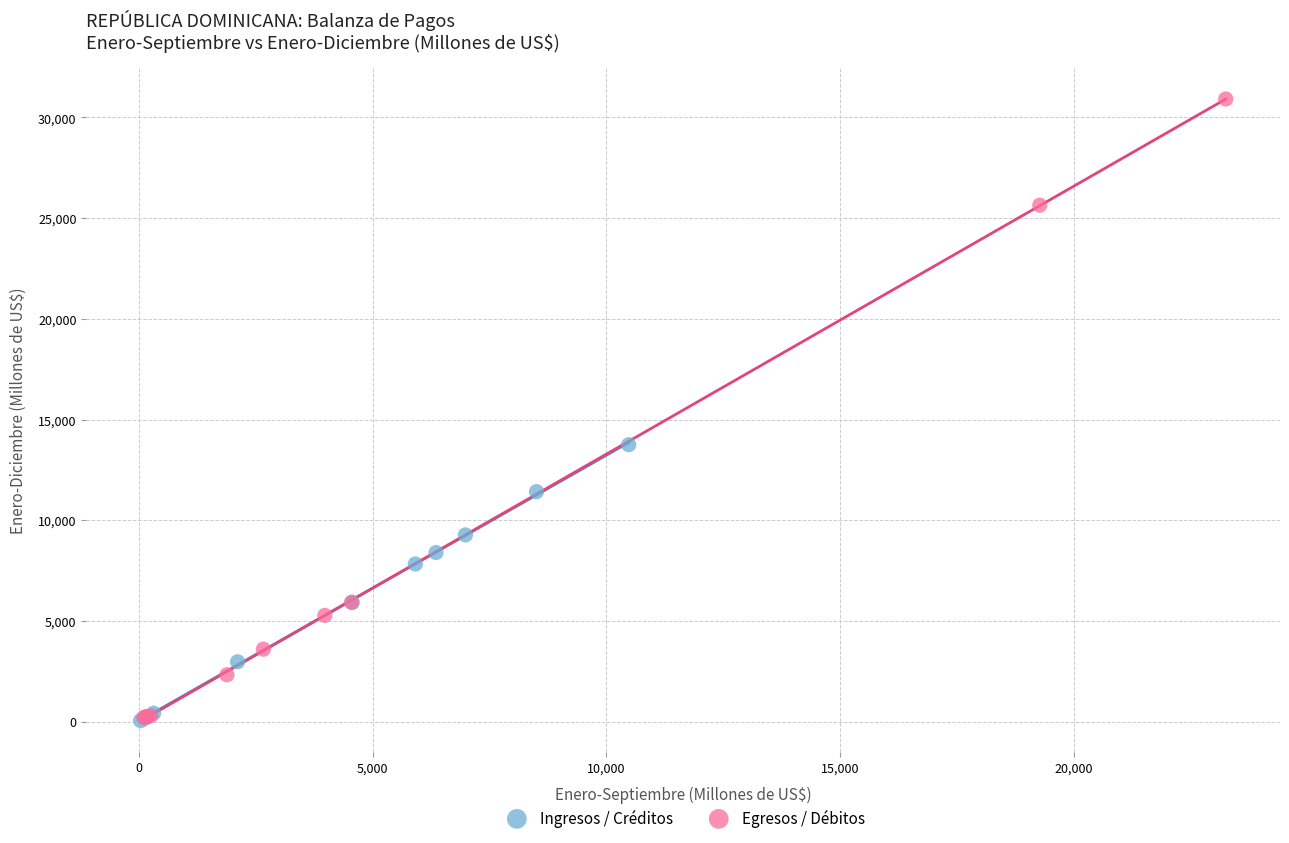

Which series has the largest Y range (max minus min)?

Egresos / Débitos